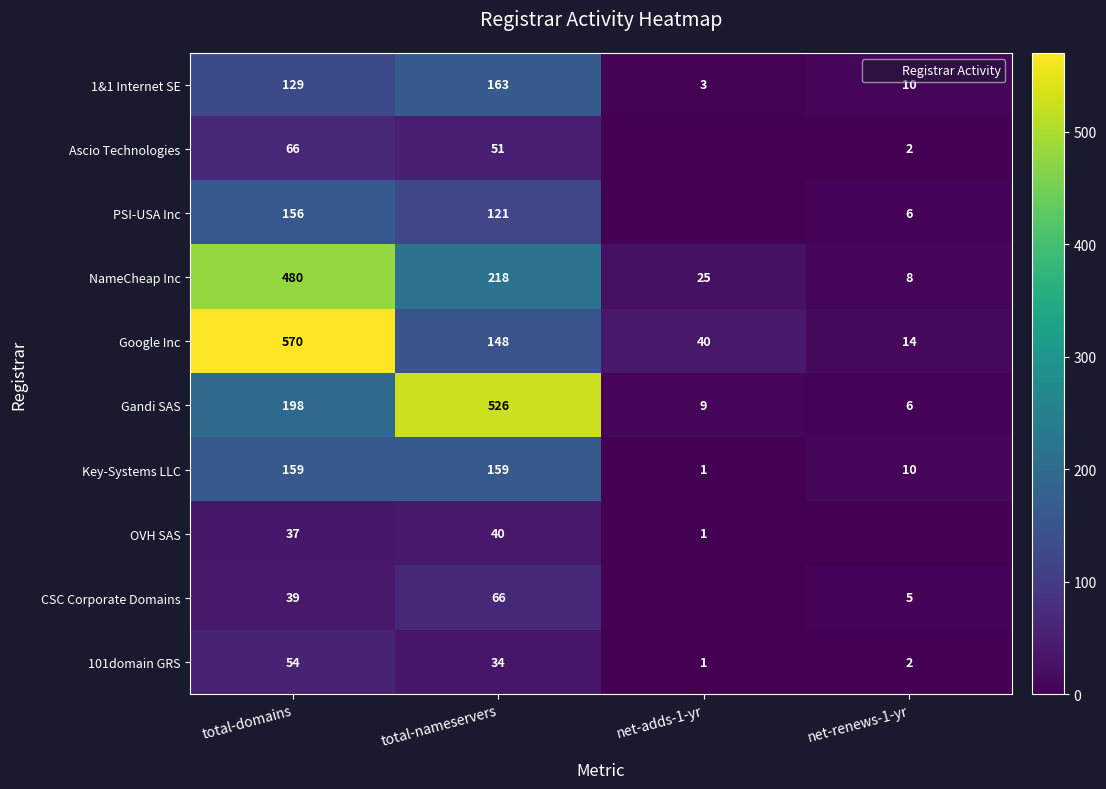

At net-renews-1-yr, list the series in order from smallest to largest.

OVH SAS, Ascio Technologies, 101domain GRS, CSC Corporate Domains, PSI-USA Inc, Gandi SAS, NameCheap Inc, 1&1 Internet SE, Key-Systems LLC, Google Inc